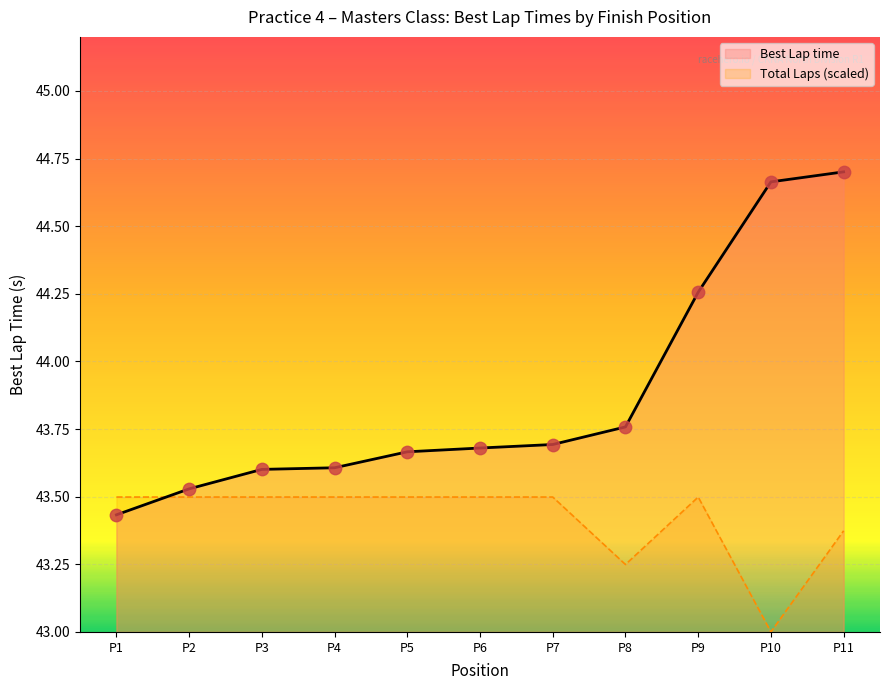

Is the value of Total Laps (scaled) at P2 greater than the value of Best Lap time at P5?

No